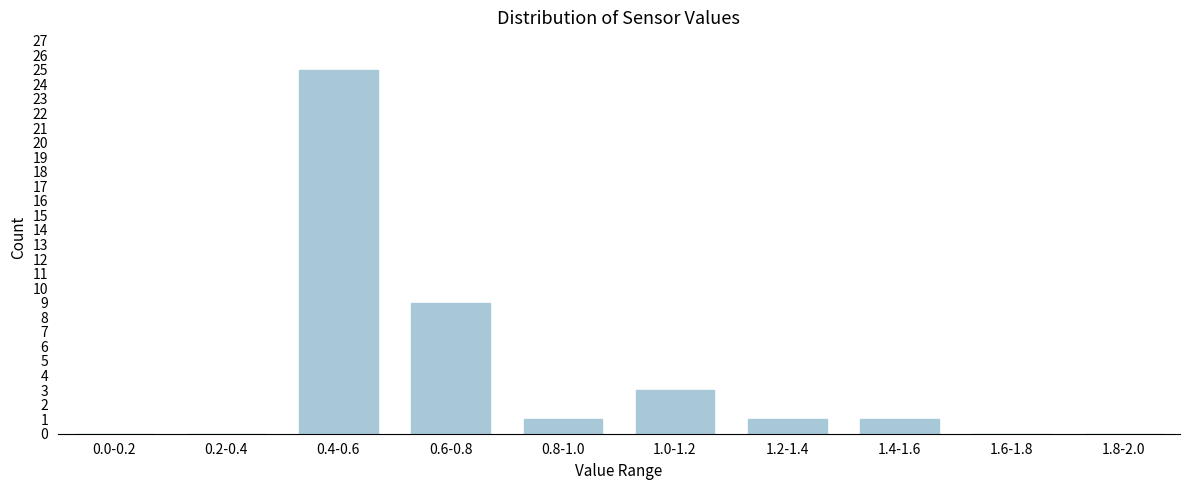

Reading right to left, list all the values displayed in this chart.

1.8-2.0=0	1.6-1.8=0	1.4-1.6=1	1.2-1.4=1	1.0-1.2=3	0.8-1.0=1	0.6-0.8=9	0.4-0.6=25	0.2-0.4=0	0.0-0.2=0